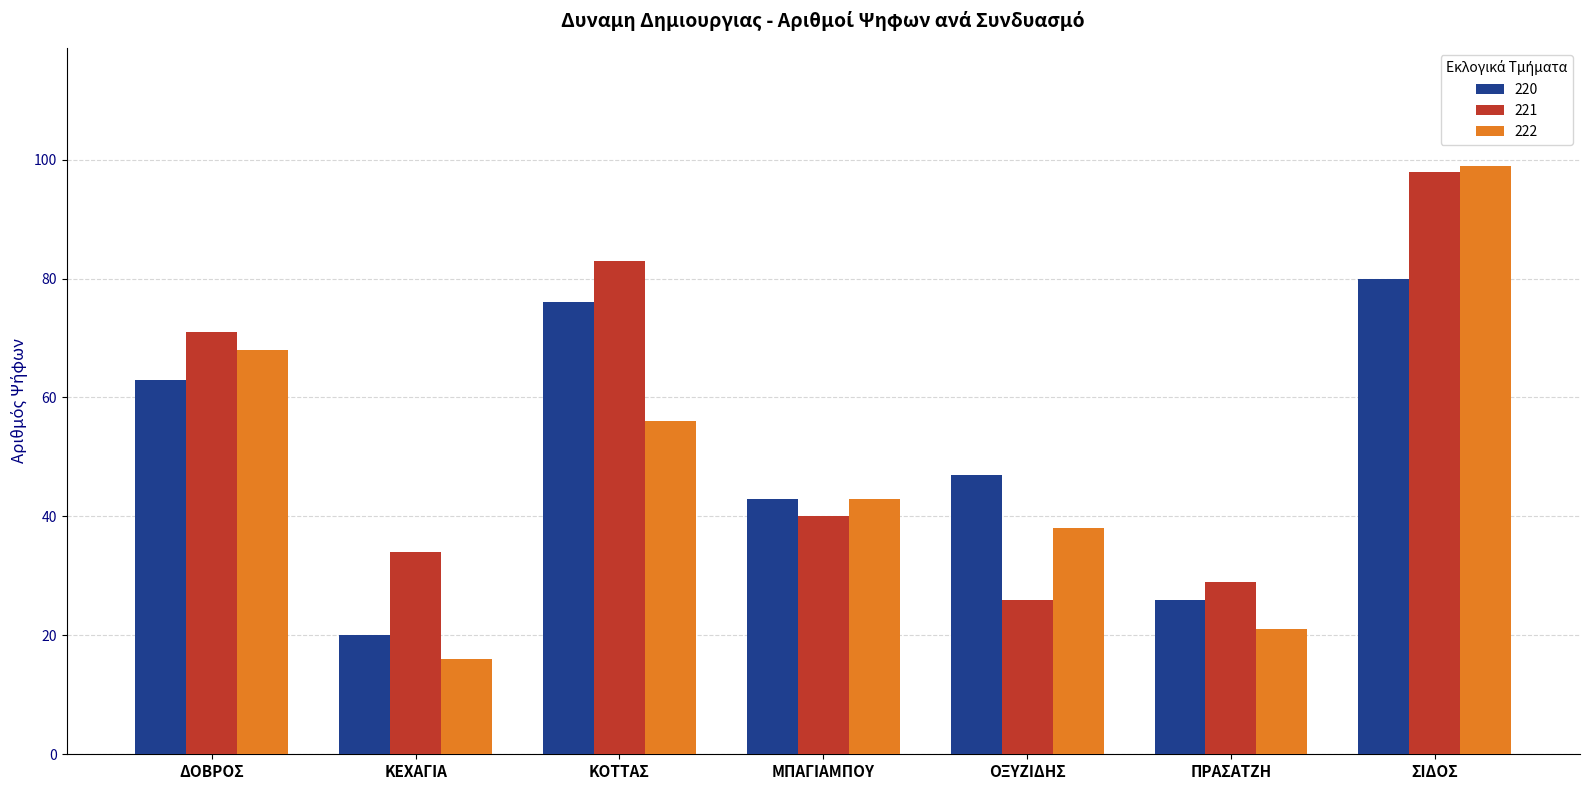

What value does the 220 series have at ΜΠΑΓΙΑΜΠΟΥ?

43